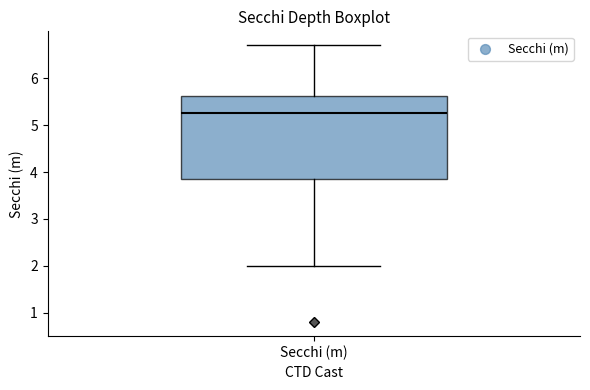

Transcribe this box plot: give where the median line is, the range the box spans, and where the two whiskers end, as read against the y-axis. The values are not printed on the chart, so give them approximately, as read against the axis.

median 5.3, box 3.9 to 5.6, whiskers 2.0 to 6.7